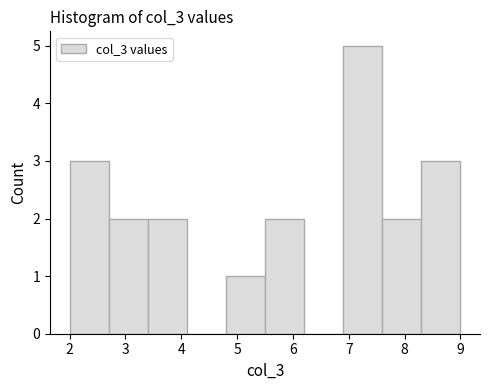

How tall is the bar that spans 7.6 to 8.3 on the x-axis? The values are not printed on the chart, so give them approximately, as read against the axis.

2